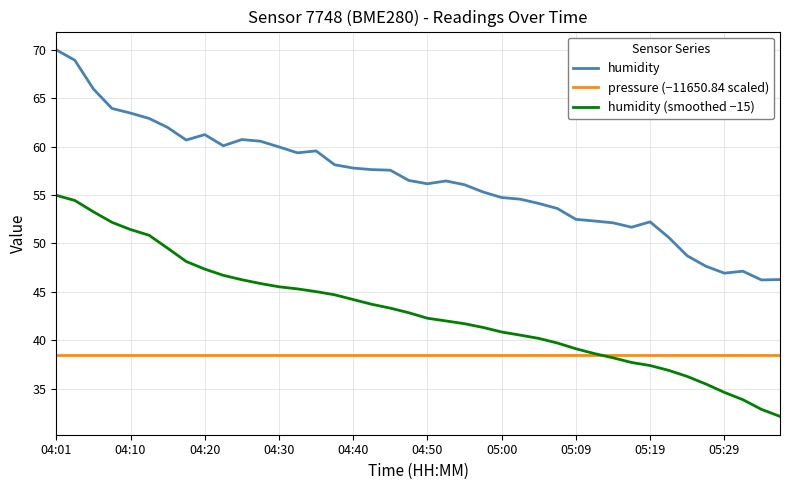

True or false: humidity (smoothed −15) and pressure (−11650.84 scaled) cross at least once.

True